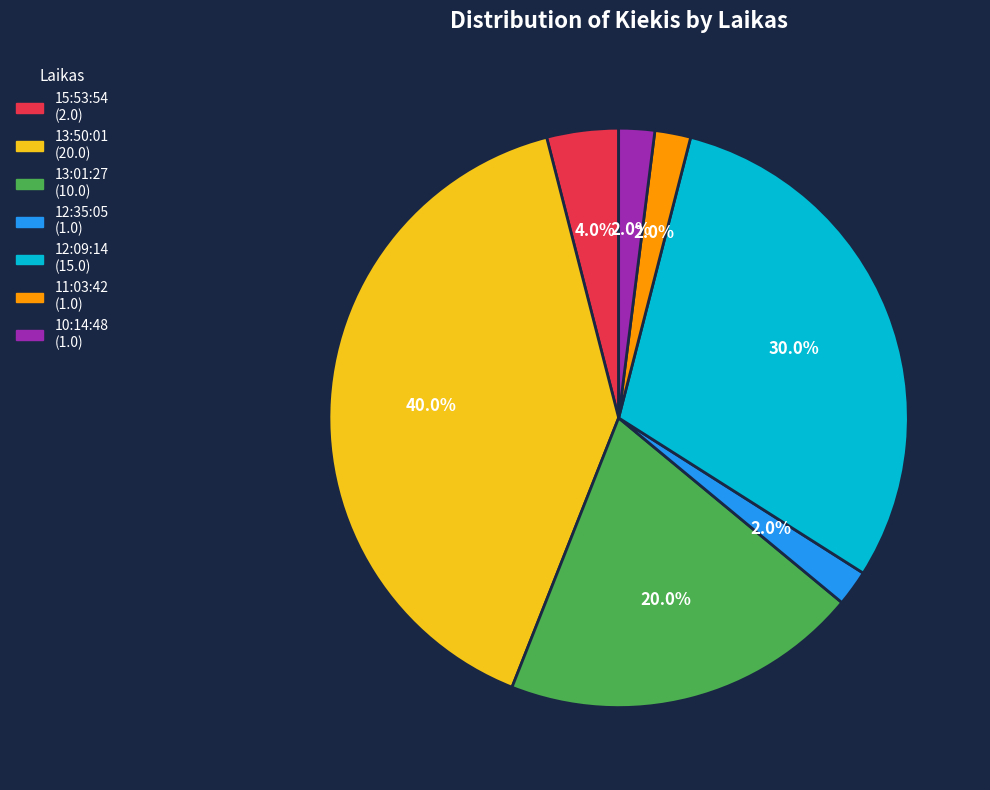

Which category has the biggest portion of the pie?

13:50:01